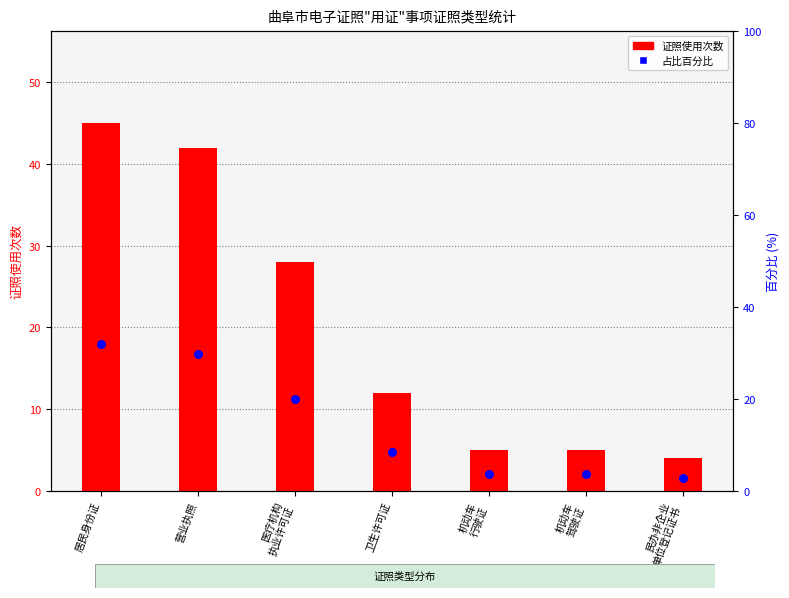

What is the total value across all series at 民办非企业
单位登记证书?

6.8